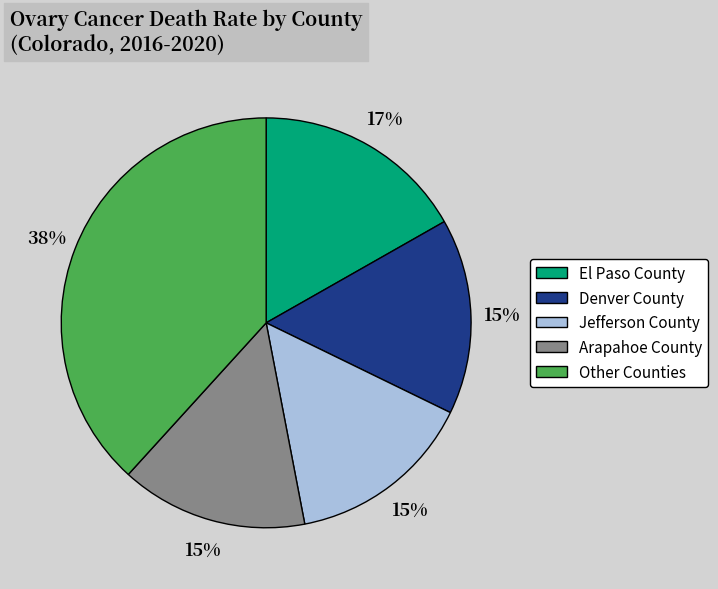

Approximately how many times larger is the value at Jefferson County compared to El Paso County?

0.9